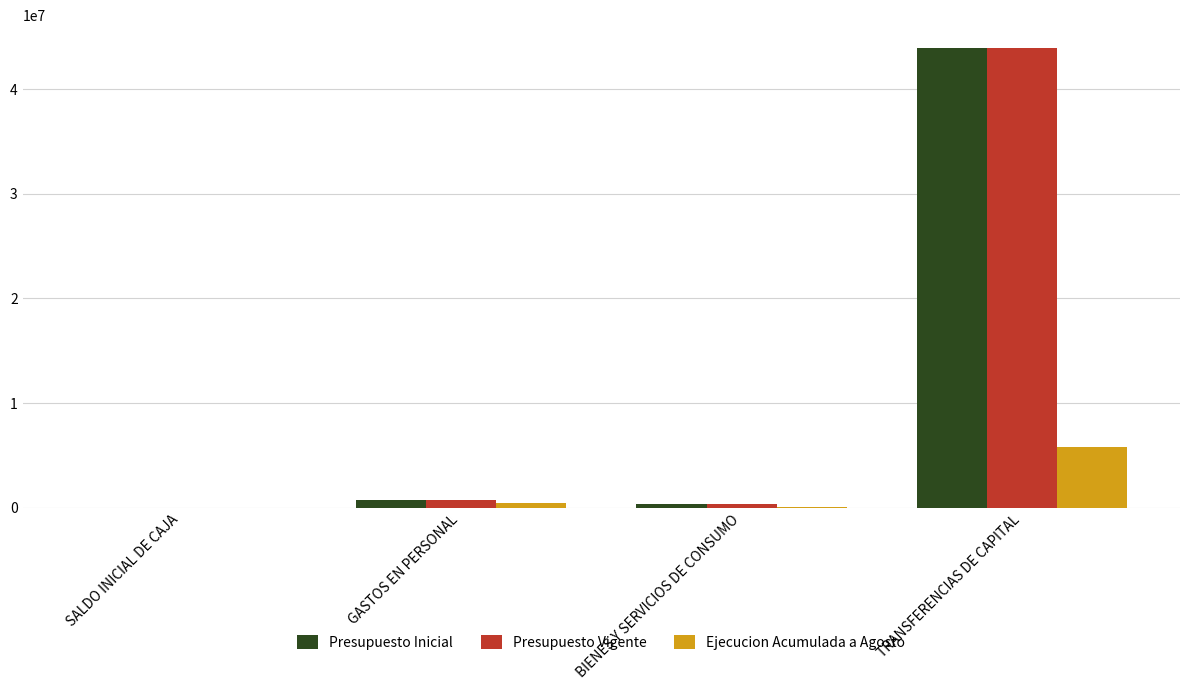

At which category is the sum across all series the highest?

TRANSFERENCIAS DE CAPITAL